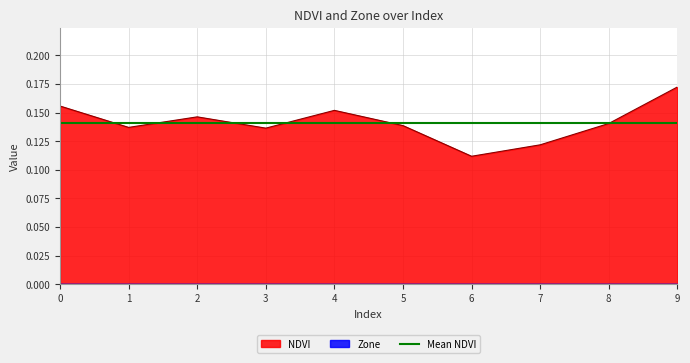

True or false: the data has more than 0 interior local peaks.

True